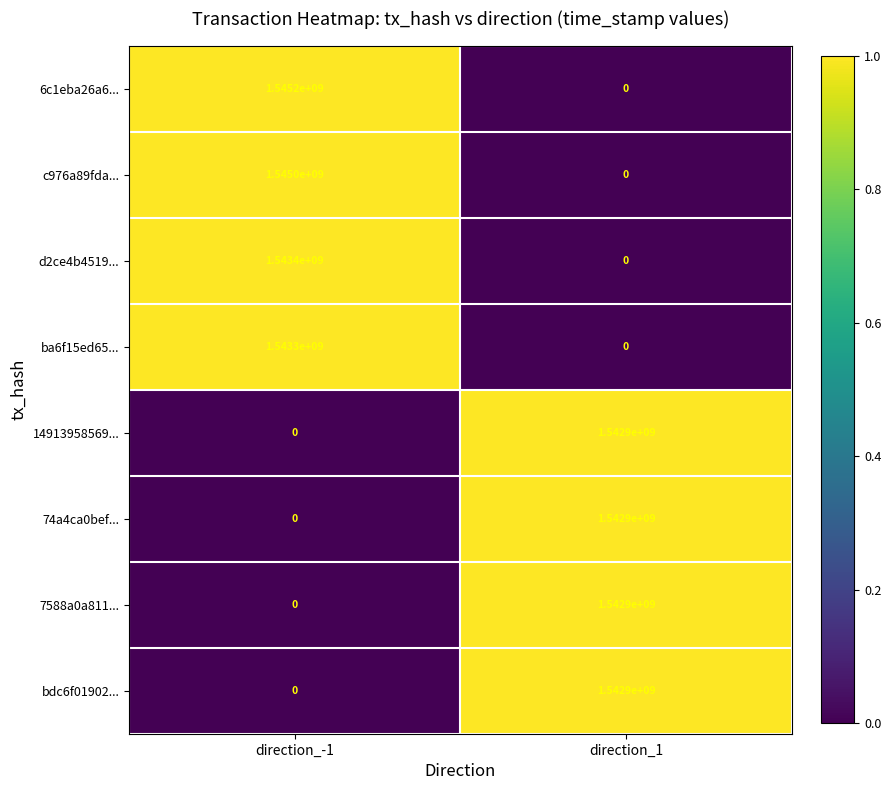

What is the sum of the ba6f15ed65... values at direction_-1 and direction_1?

1543300000